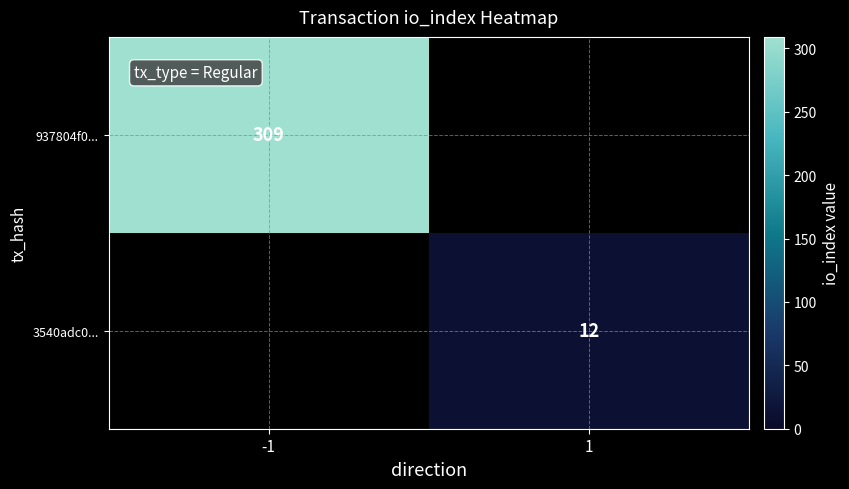

Count the number of data series in this chart.

2